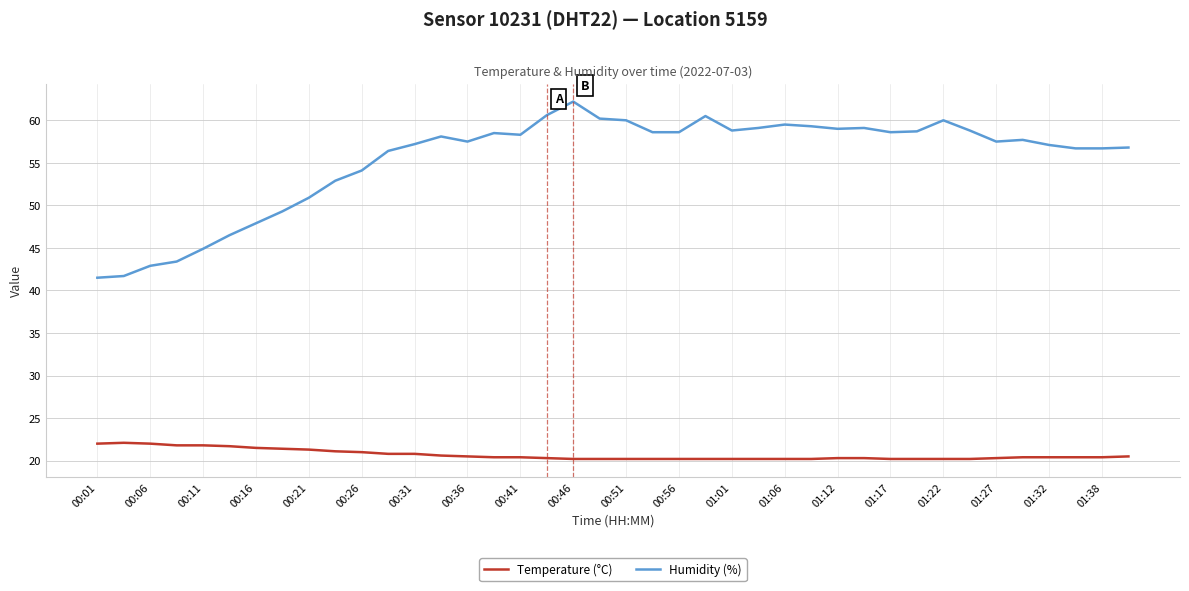

Which series has the largest range (max minus min)?

Humidity (%)